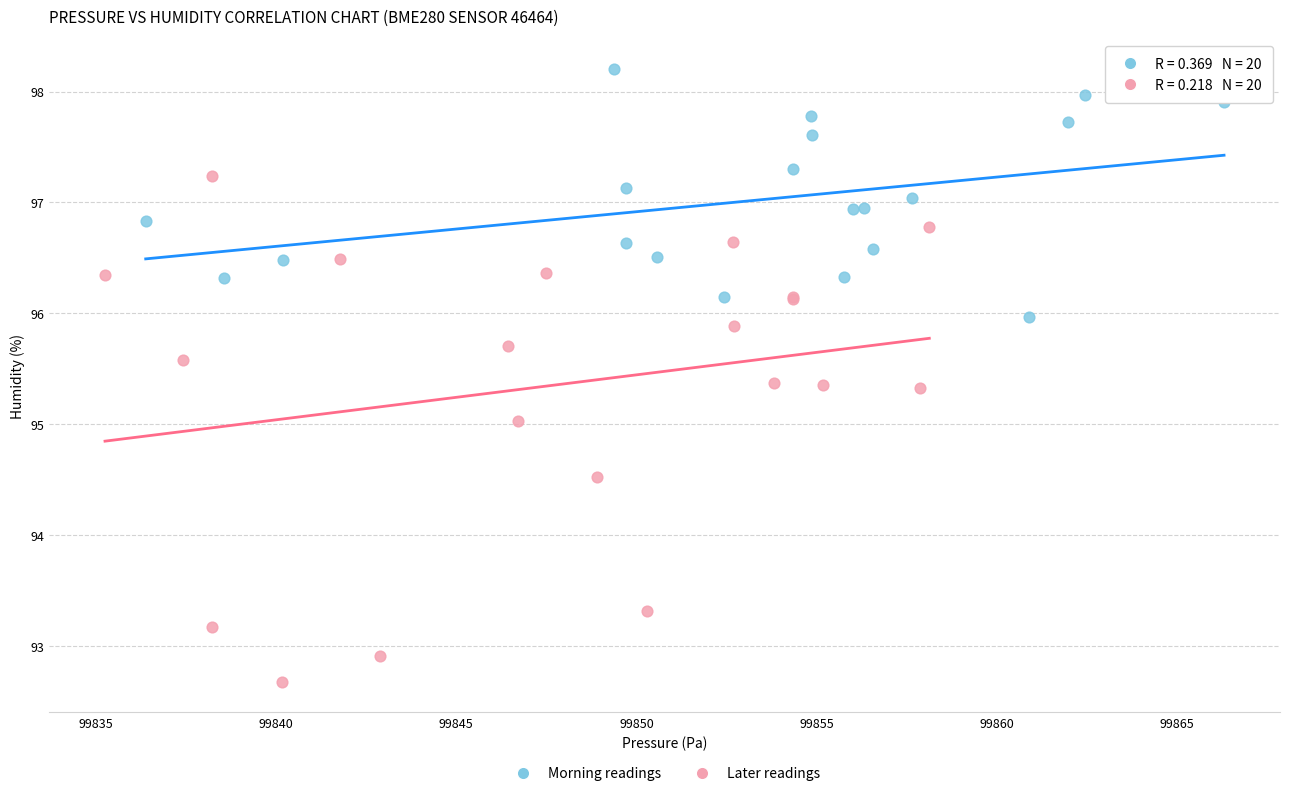

Which series reaches the maximum Y coordinate?

Morning readings